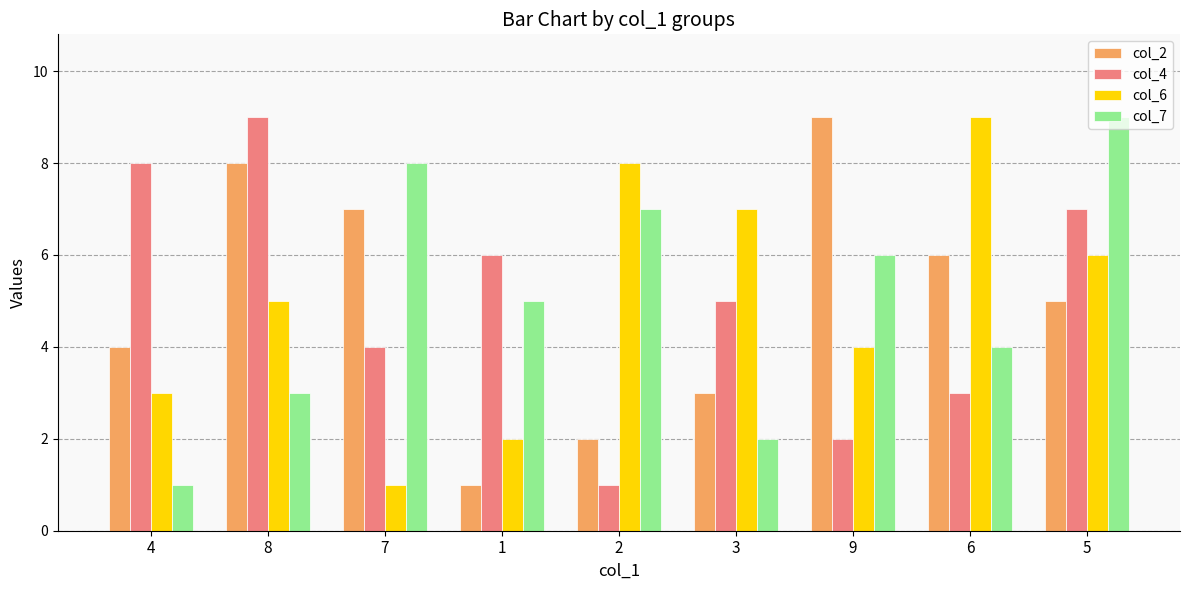

How many col_6 values are between 3 and 7?

5